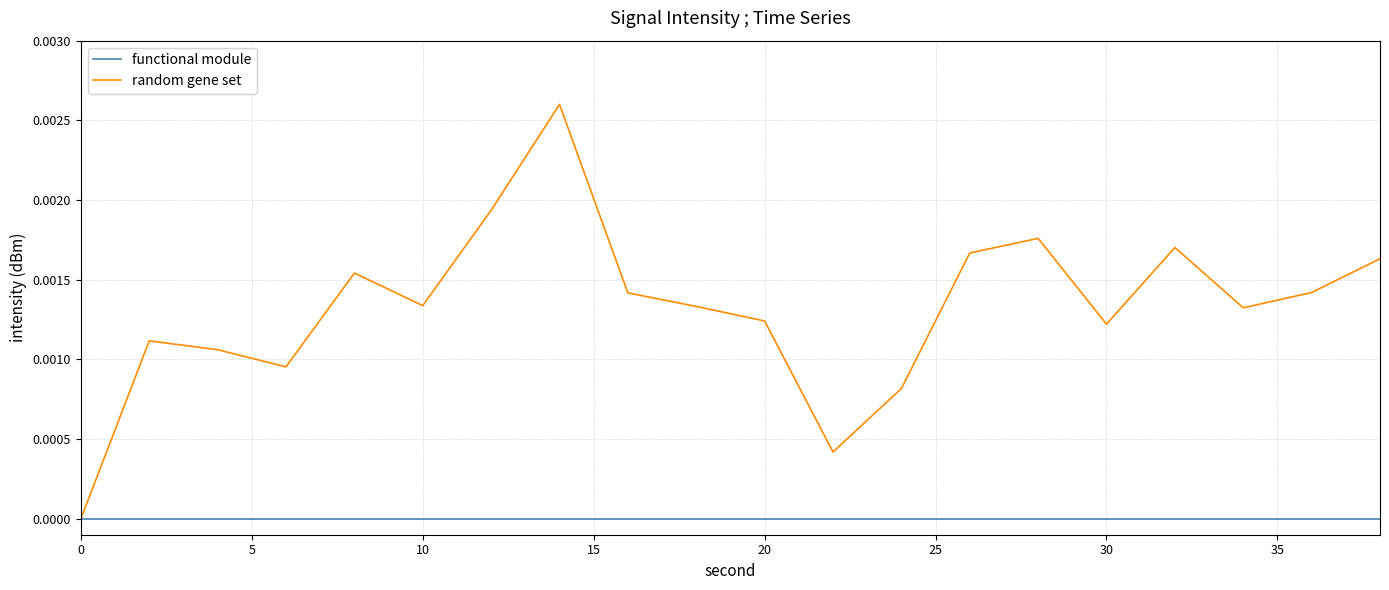

Which series has the largest total across all categories?

random gene set